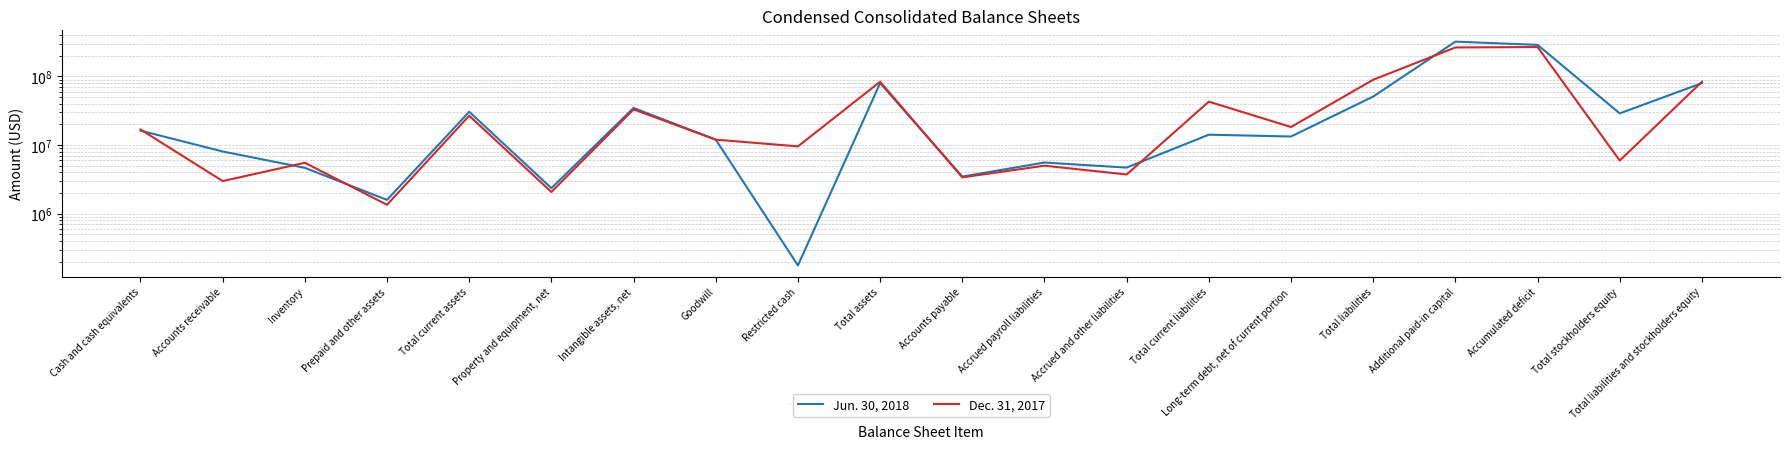

What is the difference between the Dec. 31, 2017 values at Total stockholders equity and Accrued payroll liabilities?

941000